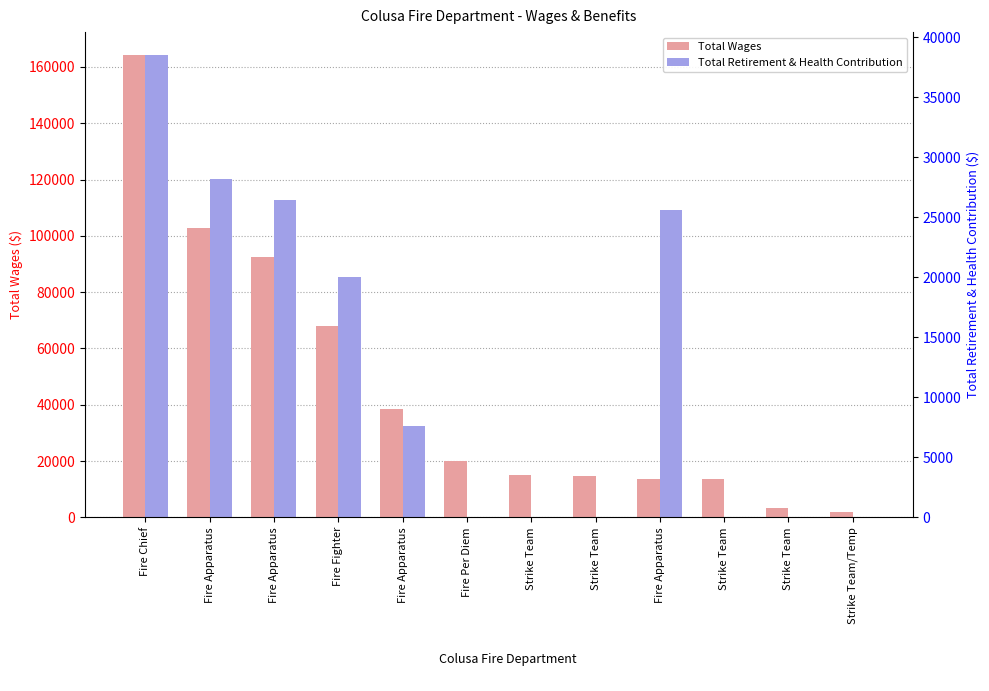

What is the spread (max minus min) of values at Strike Team?

15054